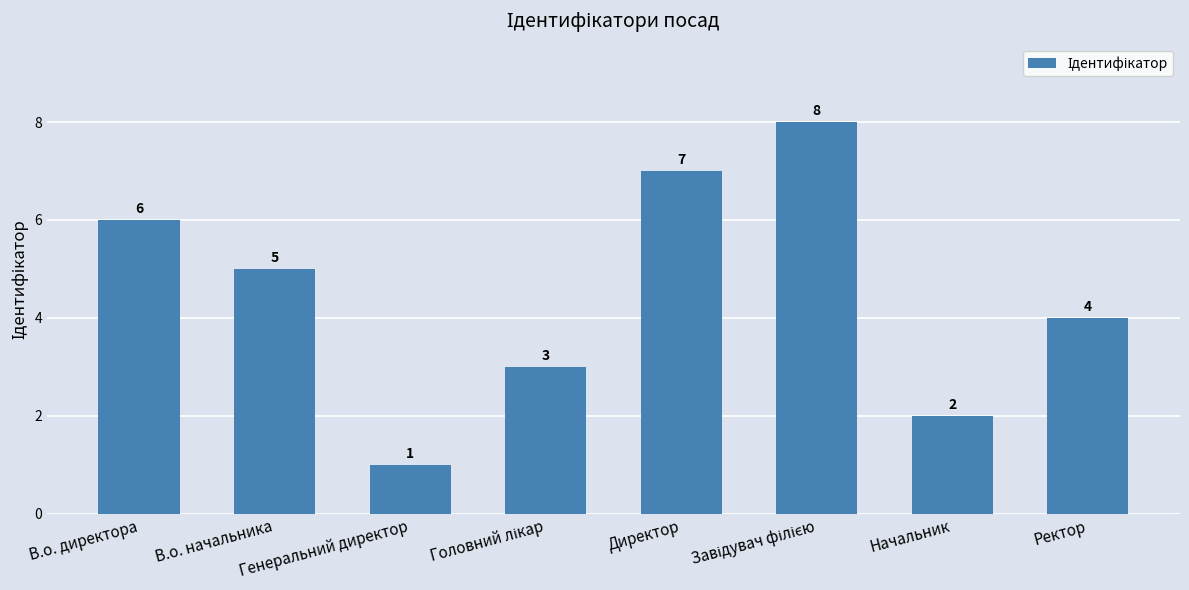

What is the difference between the maximum and second lowest values?

6